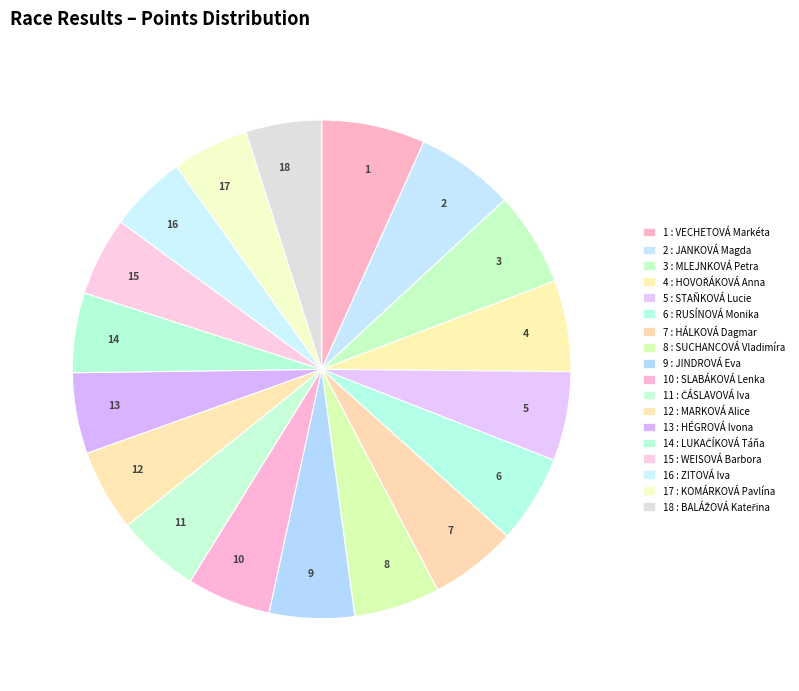

Is it true that 2 is 1% of the pie?

False